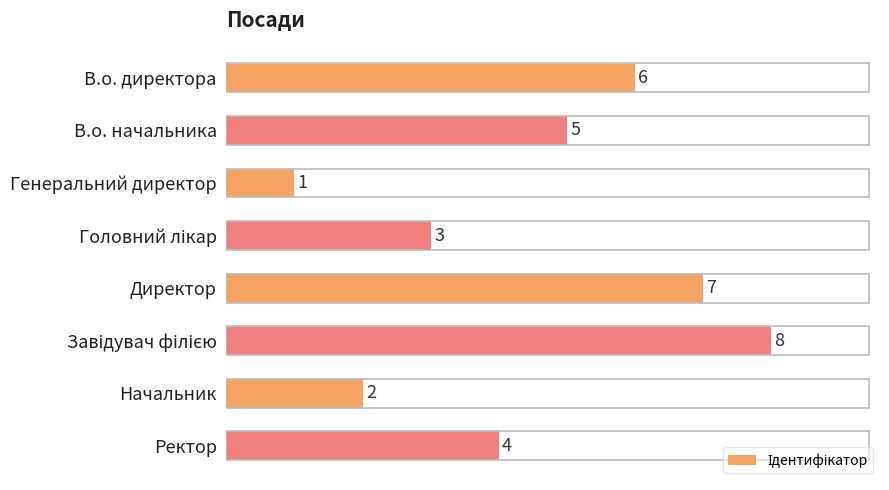

Is it true that the value at В.о. директора is 8?

False